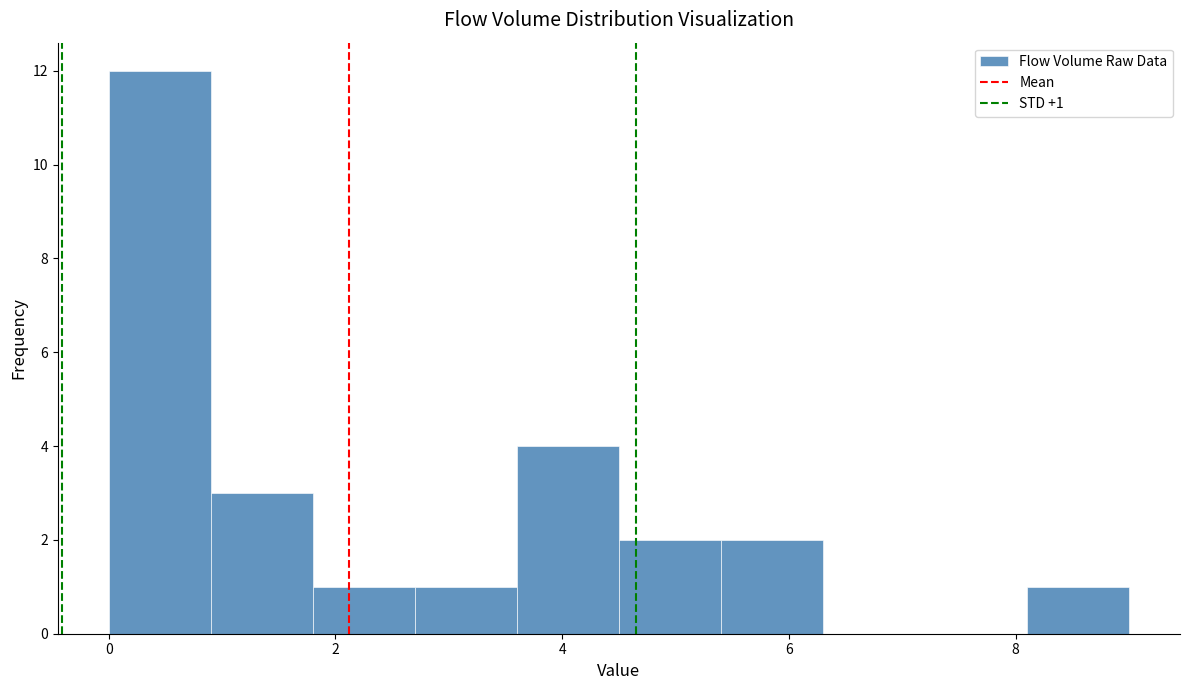

Which range on the x-axis has the tallest bar?

0.0 to 0.9